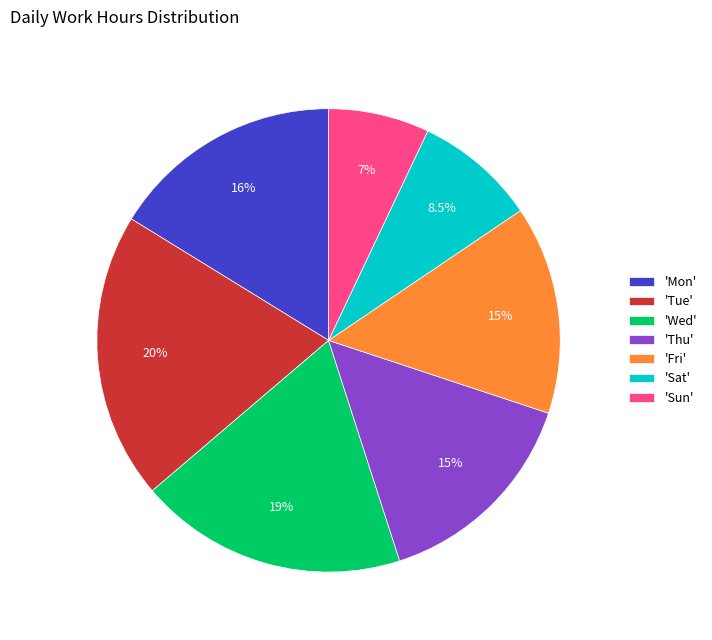

Count the number of slices in the pie.

7